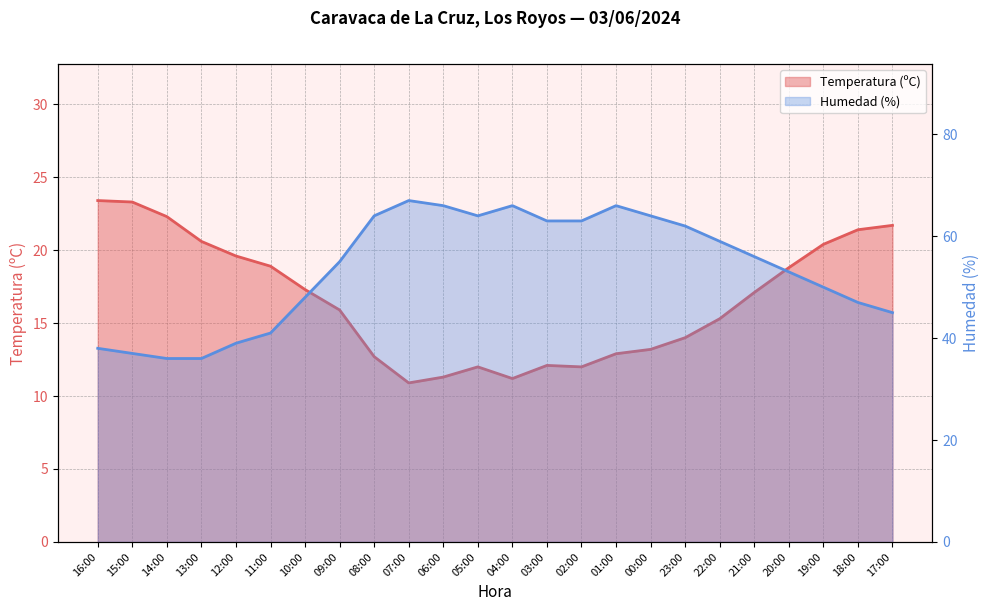

Count the number of data series in this chart.

2